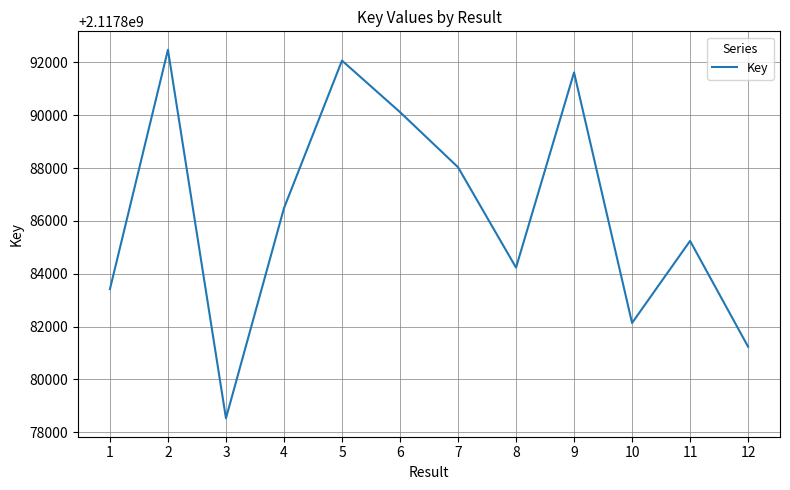

Where is the data nearest to the value 2117885503?

11